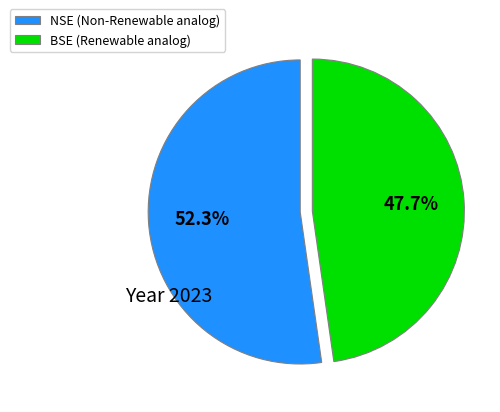

Count the number of slices in the pie.

2